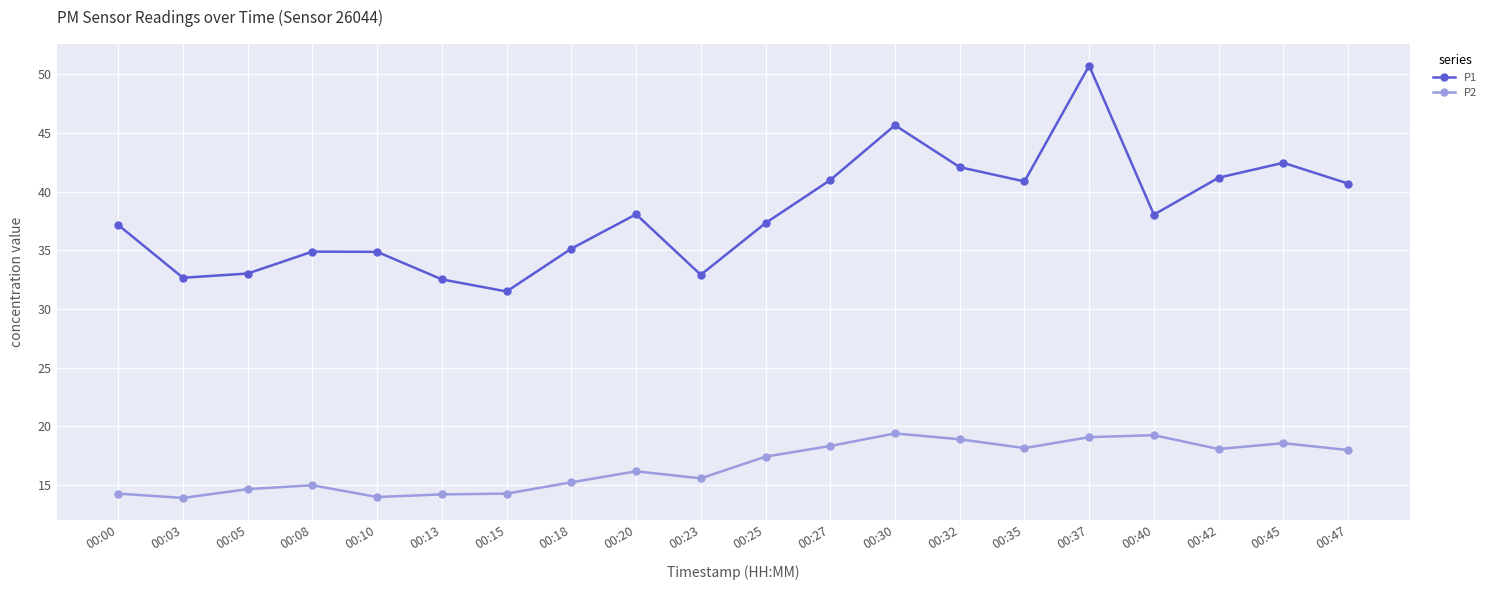

True or false: P2 and P1 cross at least once.

False